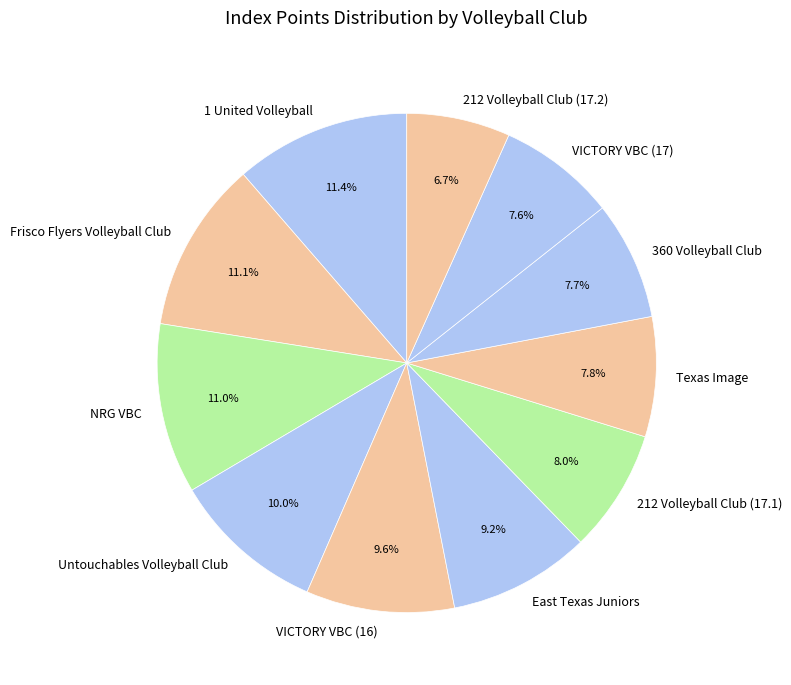

Which category has the smallest portion of the pie?

212 Volleyball Club (17.2)